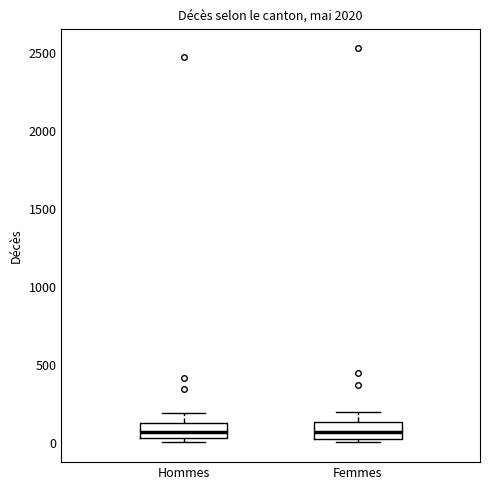

Reading left to right, transcribe this box plot: for each box, give where its median line is, the range the box spans, and where its two whiskers end, as read against the y-axis. The values are not printed on the chart, so give them approximately, as read against the axis.

Hommes: median 50 (inside the box), box 50 to 150, whiskers 0 to 200
Femmes: median 50 (inside the box), box 50 to 150, whiskers 0 to 200